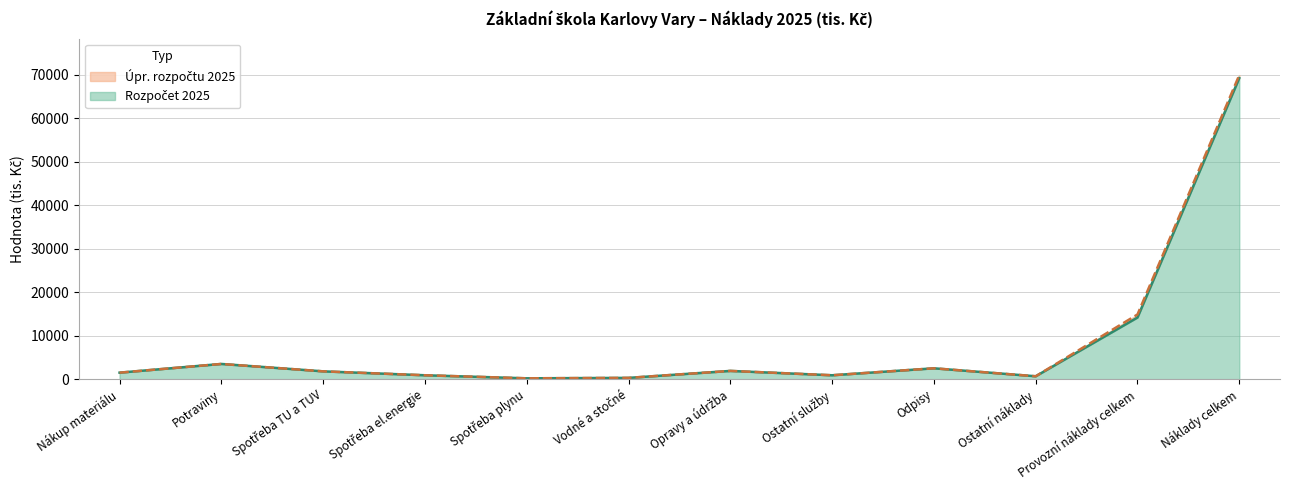

What is the label of the 8th point from the right?

Spotřeba plynu